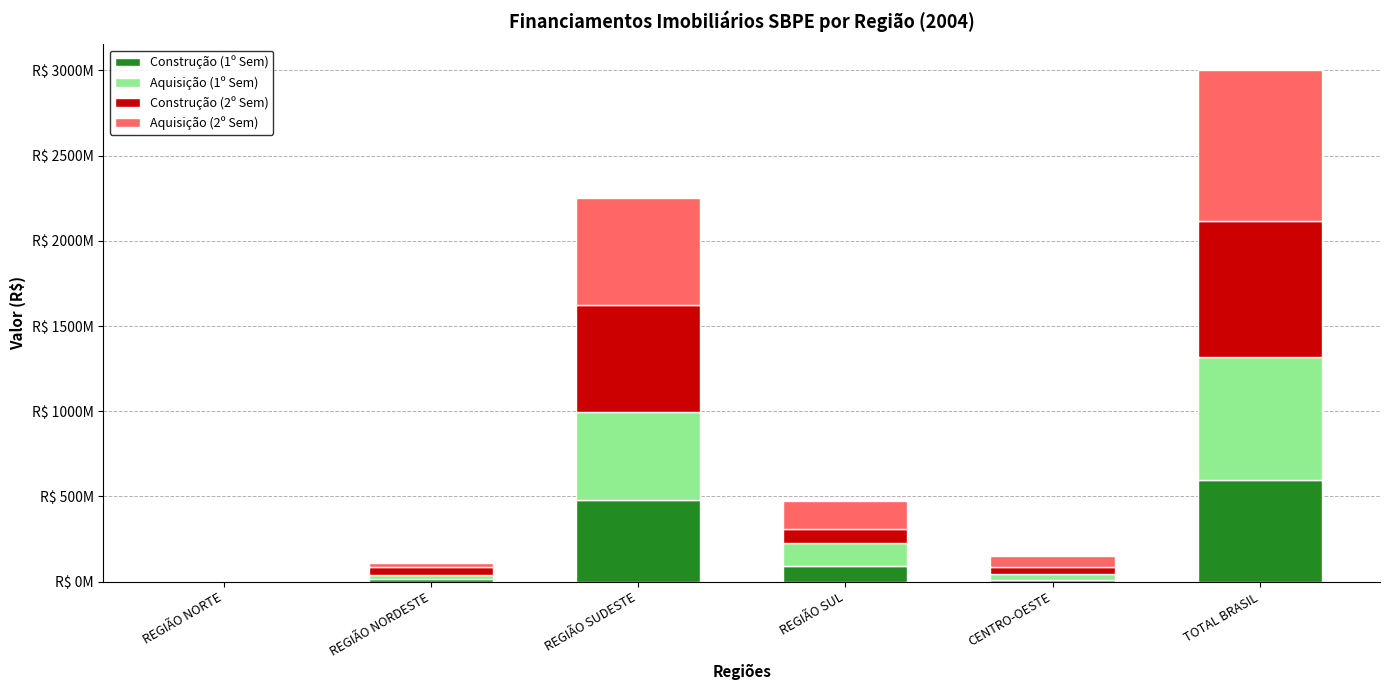

What is the difference between the maximum and minimum values in the Aquisição (2º Sem) series?

886164441